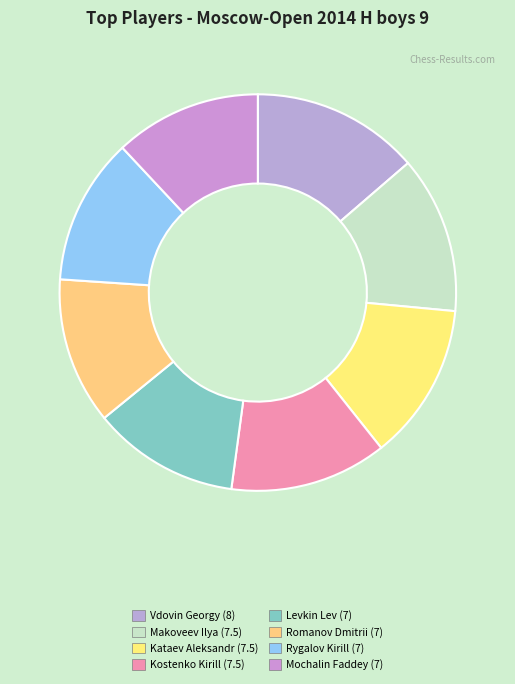

Rank the categories by value from highest to lowest.

Vdovin Georgy (8), Makoveev Ilya (7.5), Kataev Aleksandr (7.5), Kostenko Kirill (7.5), Levkin Lev (7), Romanov Dmitrii (7), Rygalov Kirill (7), Mochalin Faddey (7)